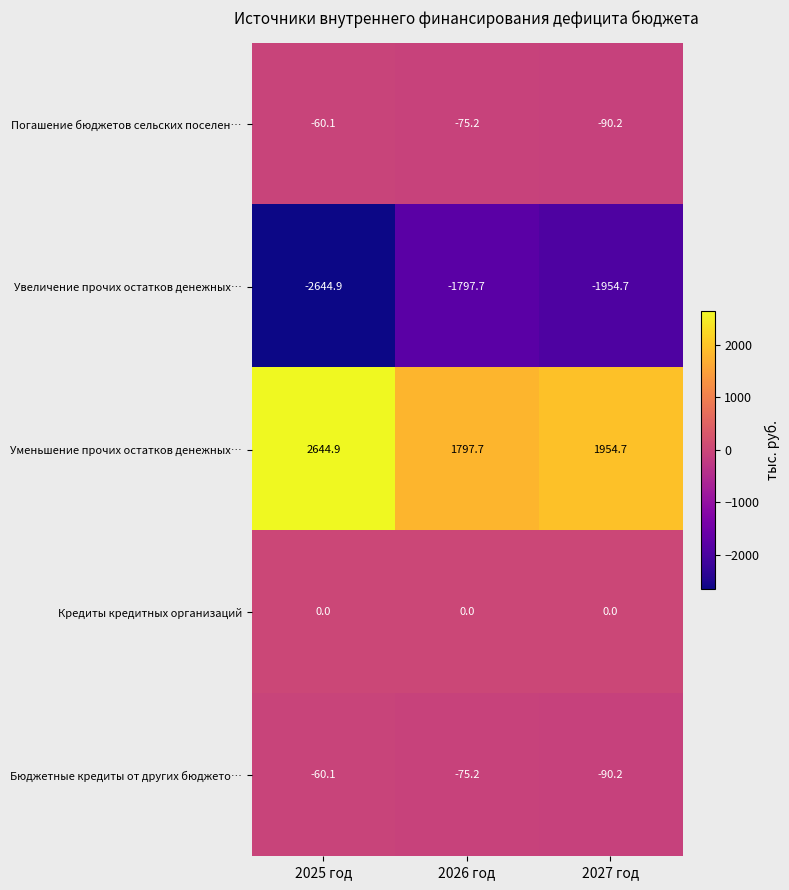

Which series has the largest total across all categories?

Уменьшение прочих остатков денежных…